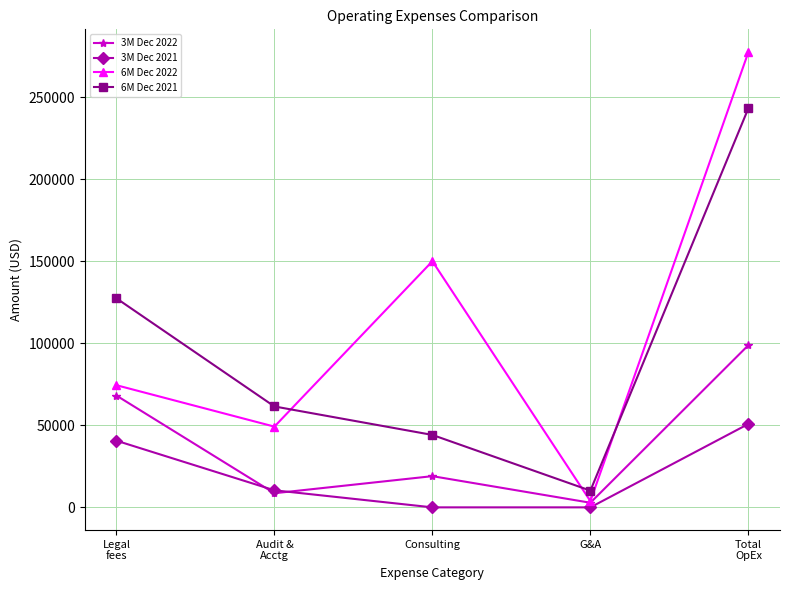

Which series has the widest spread of values?

6M Dec 2022